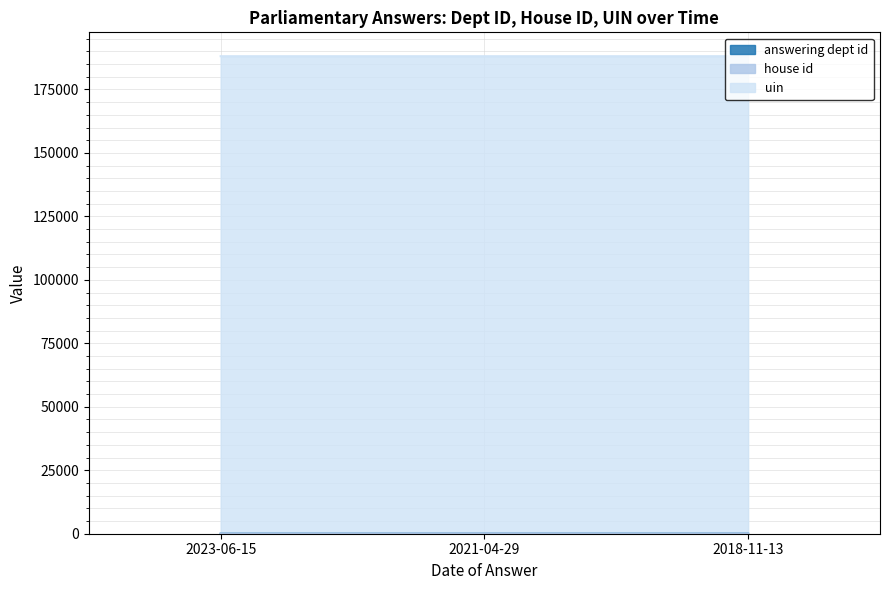

At 2021-04-29, list the series in order from smallest to largest.

house id, answering dept id, uin